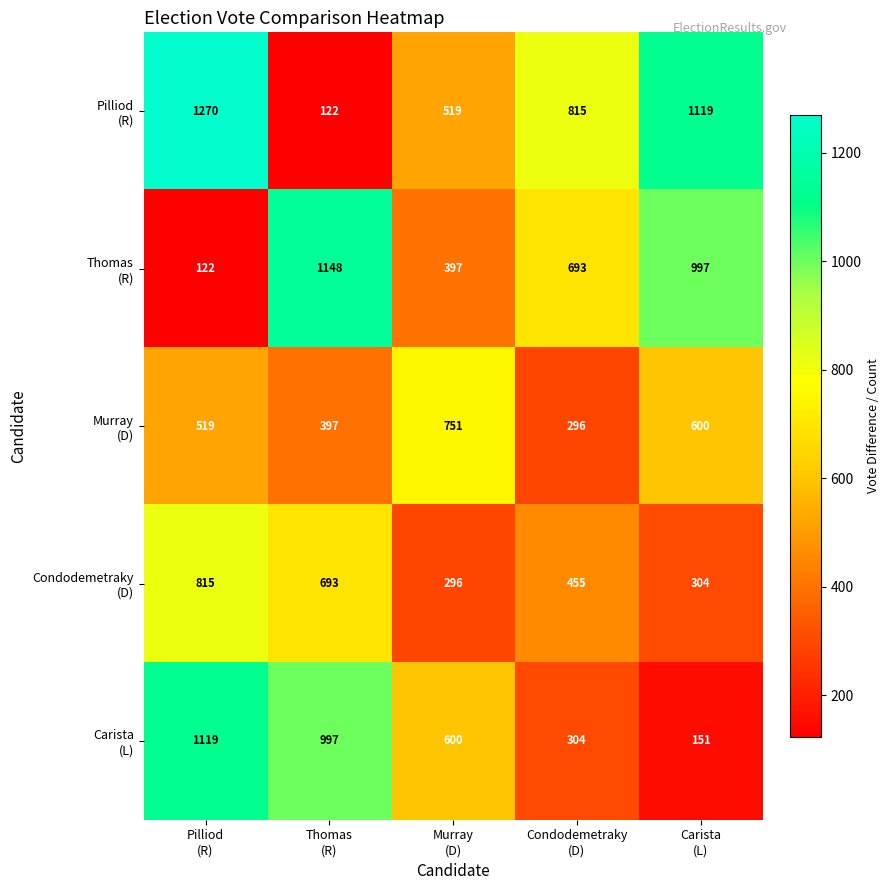

What is the minimum value shown in the chart?

122